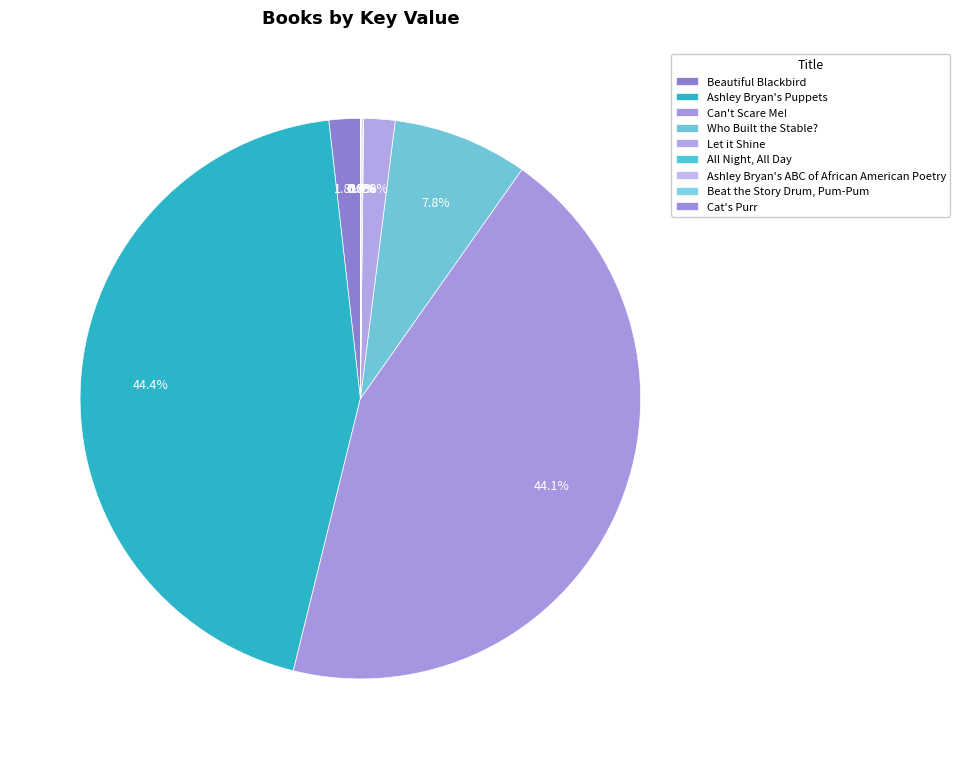

Is it true that Ashley Bryan's ABC of African American Poetry is 1% of the pie?

False